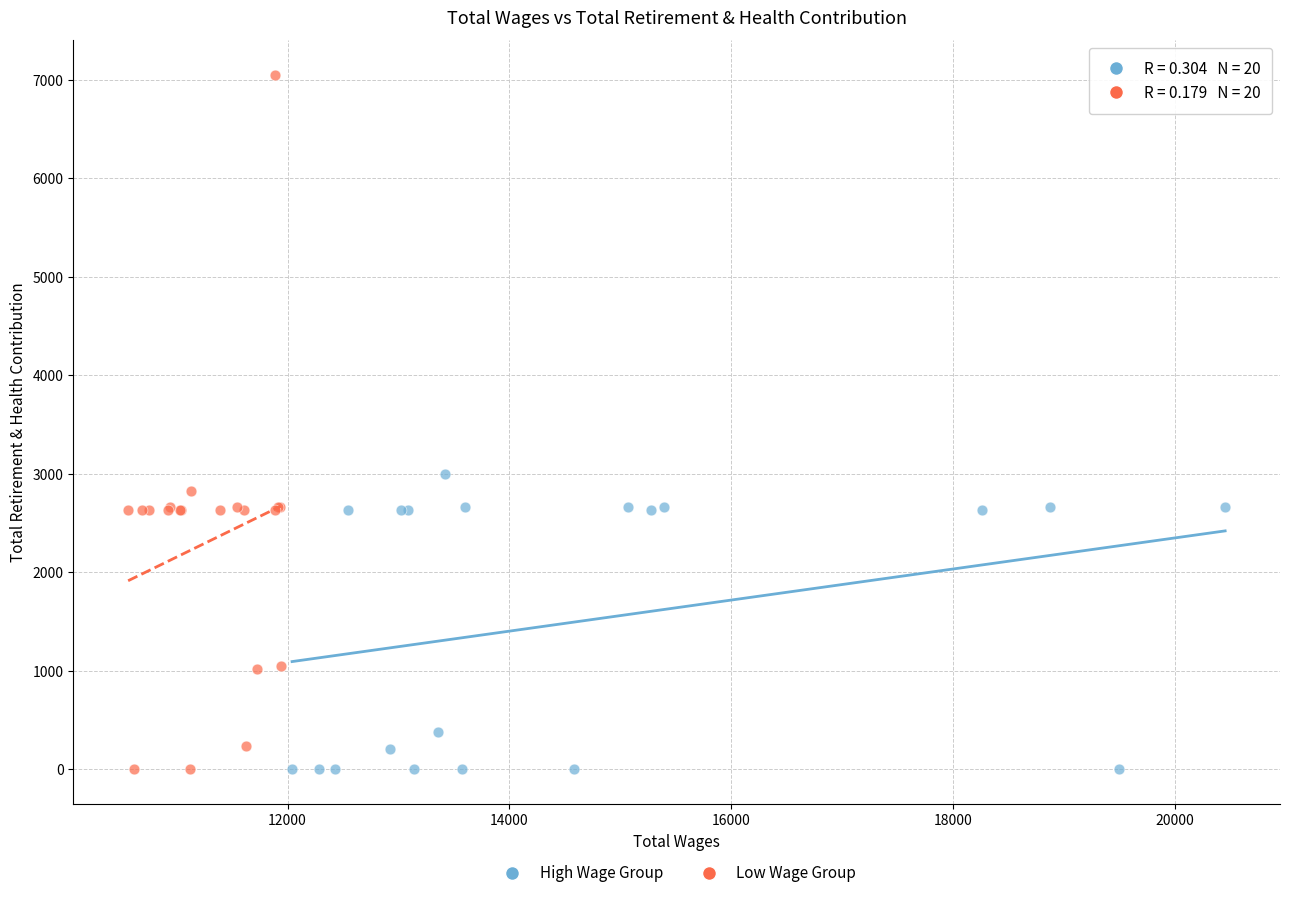

Which series has the widest spread of Y values?

Low Wage Group